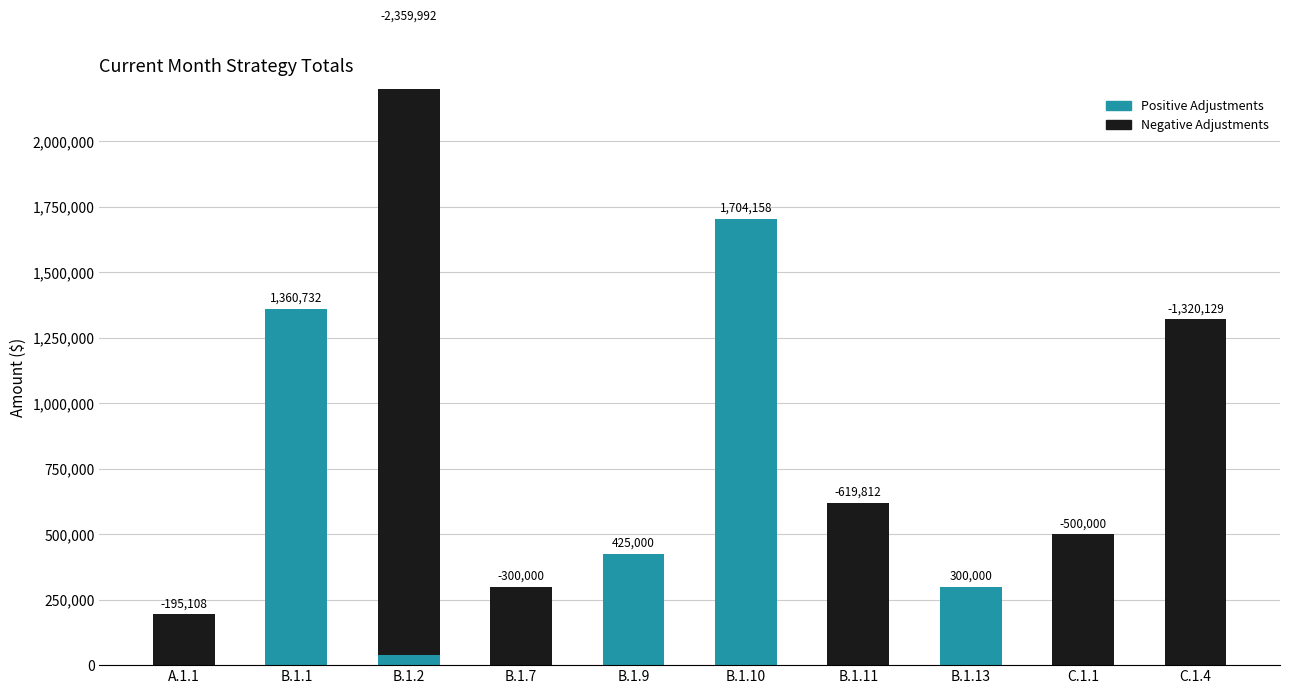

What are all the series names shown in the legend?

Positive Adjustments, Negative Adjustments